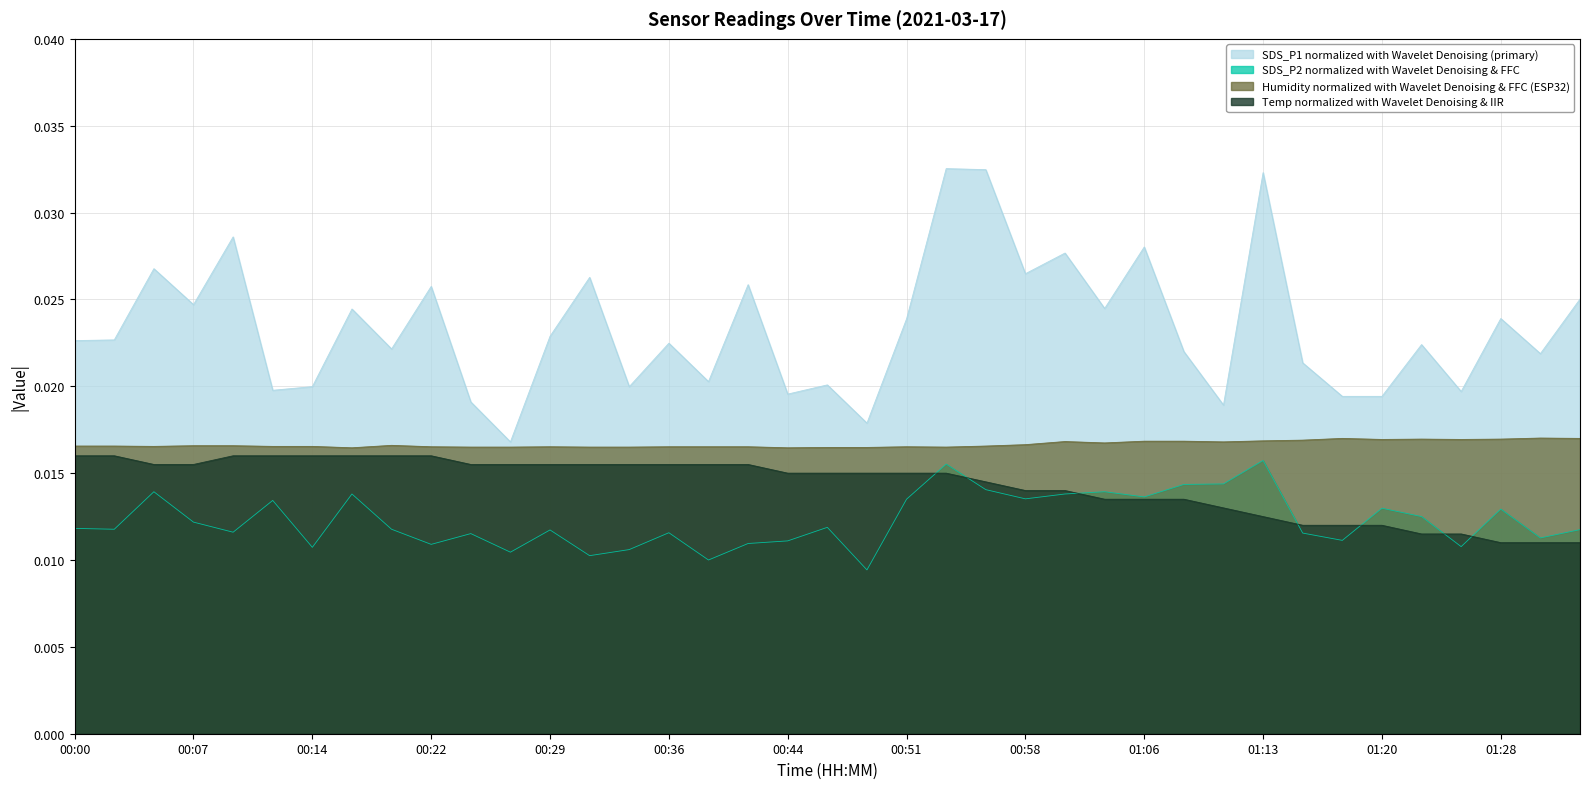

True or false: Temp has more than 1 points higher than both neighbors.

False